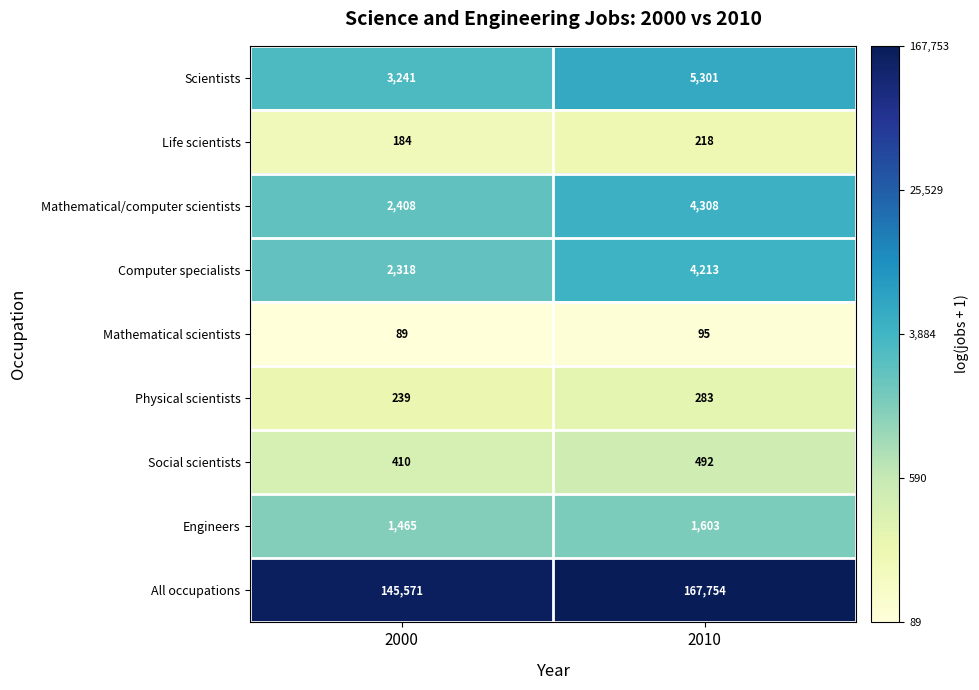

Count the number of data series in this chart.

9